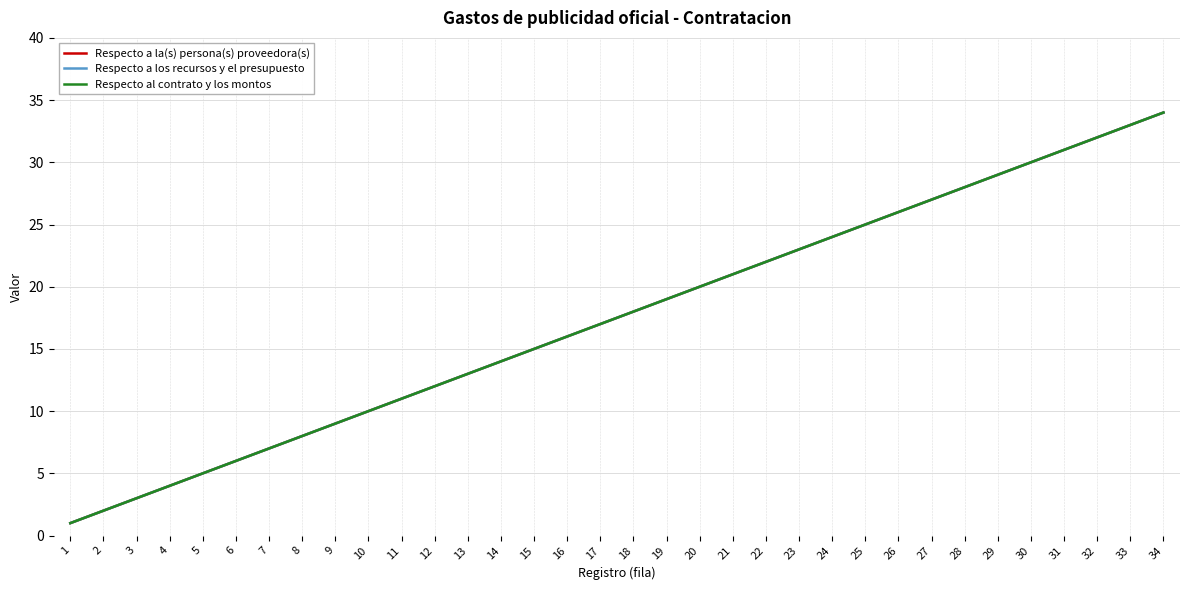

What is the difference between the maximum and minimum values in the Respecto a los recursos y el presupuesto series?

33